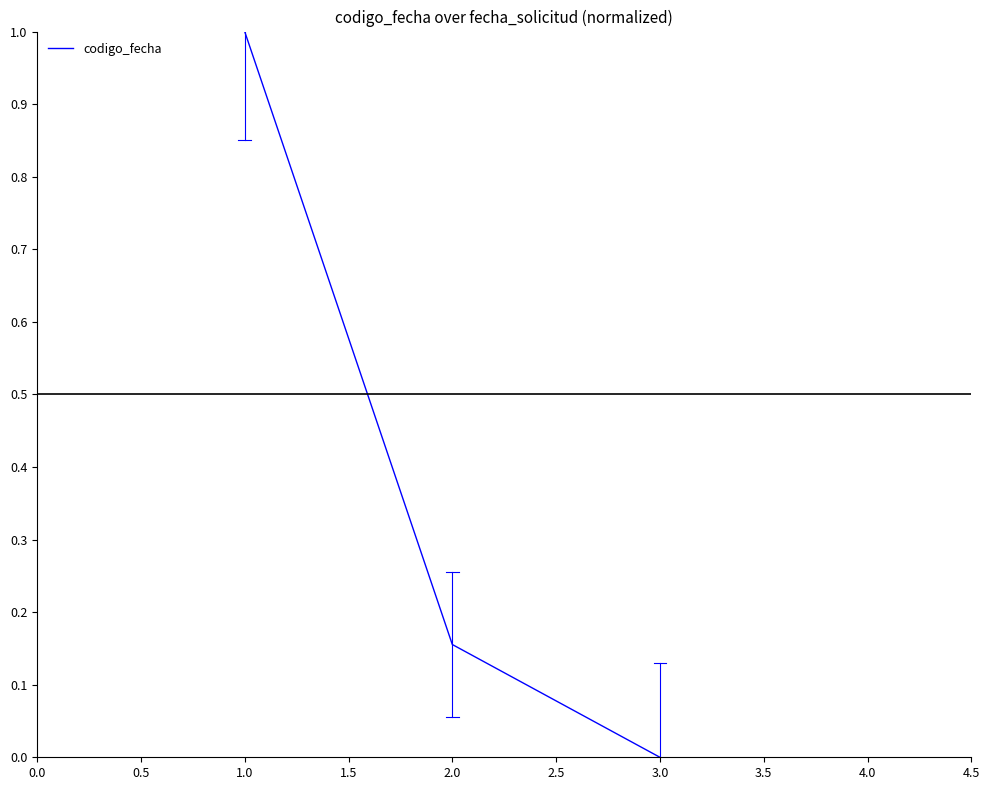

Count the number of values greater than 0.

2